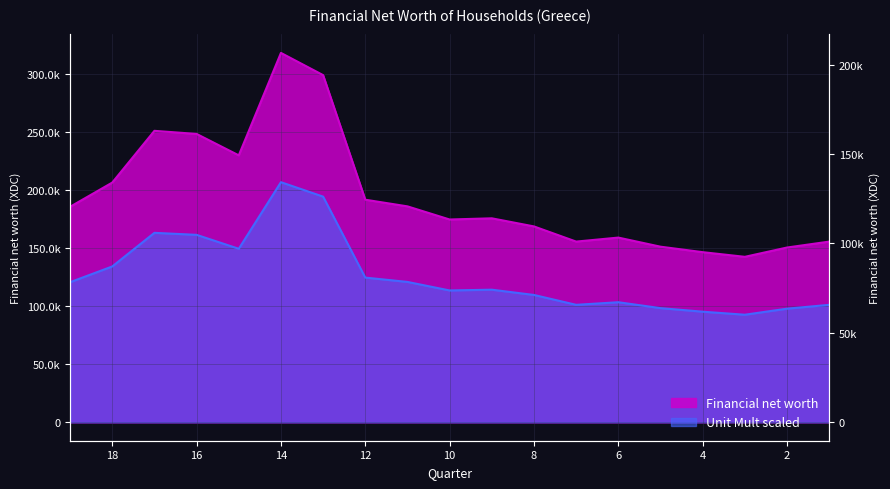

In Unit Mult scaled, how many points are lower than both neighbors (excluding endpoints)?

4